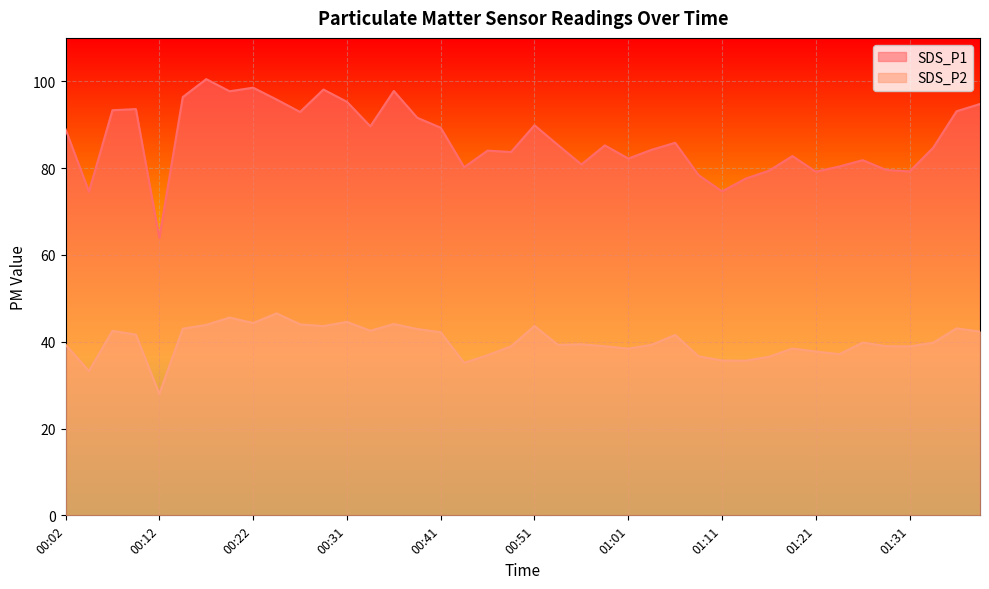

Reading left to right, transcribe all the data shown in this chart.

SDS_P1: 89.0	74.6	93.3	93.6	63.9	96.4	100.5	97.7	98.5	95.8	92.9	98.1	95.3	89.6	97.8	91.6	89.3	80.2	84.0	83.7	89.9	85.3	80.8	85.2	82.2	84.2	85.8	78.4	74.6	77.6	79.4	82.8	79.2	80.4	81.8	79.6	79.2	84.7	93.1	94.8
SDS_P2: 39.3	33.2	42.5	41.6	28.0	43.0	43.9	45.6	44.3	46.5	44.0	43.6	44.6	42.5	44.1	42.9	42.2	35.1	36.9	38.9	43.6	39.3	39.4	39.0	38.4	39.3	41.6	36.6	35.7	35.6	36.5	38.4	37.7	37.1	39.8	39.0	38.9	39.8	43.1	42.3